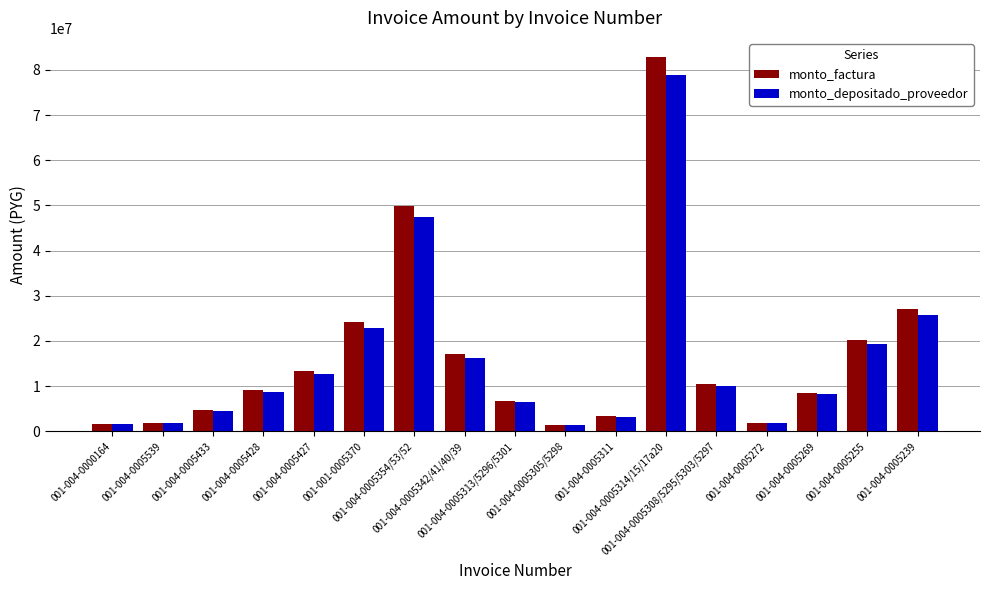

Rank the series by their maximum value, from lowest to highest.

monto_depositado_proveedor, monto_factura